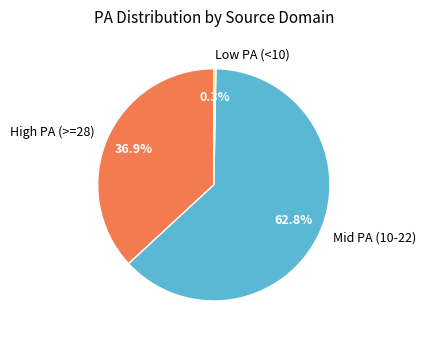

How many slices are in this pie chart?

3